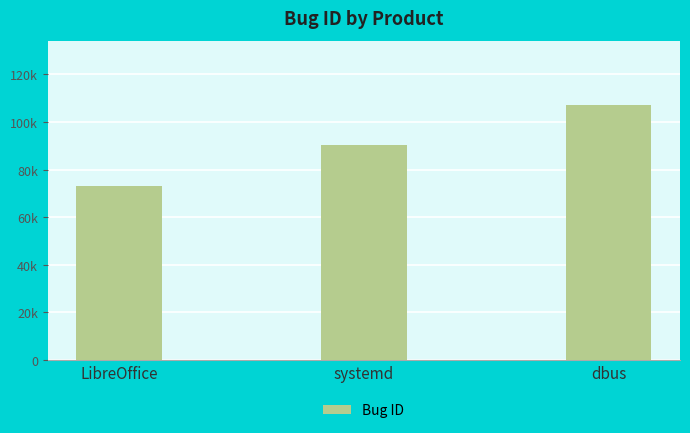

True or false: the data shows 20300 at systemd.

False